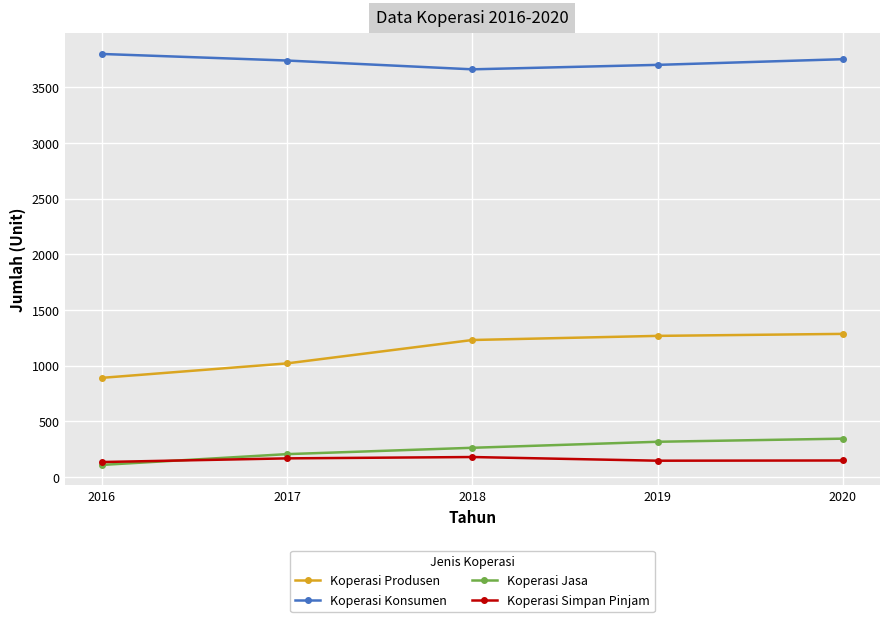

True or false: Koperasi Konsumen and Koperasi Simpan Pinjam cross at least once.

False